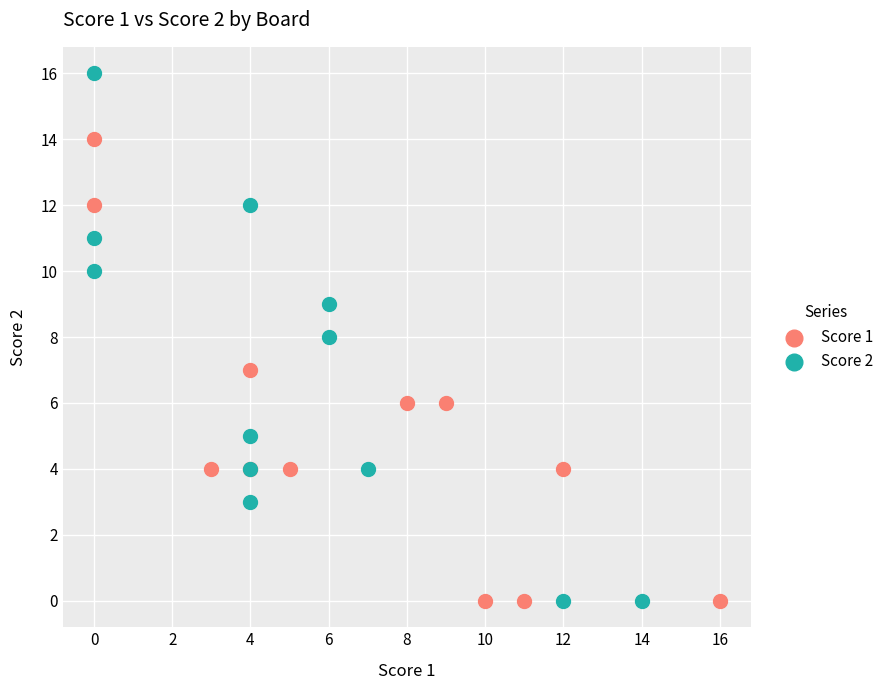

Which series contains the highest Y value?

Score 2